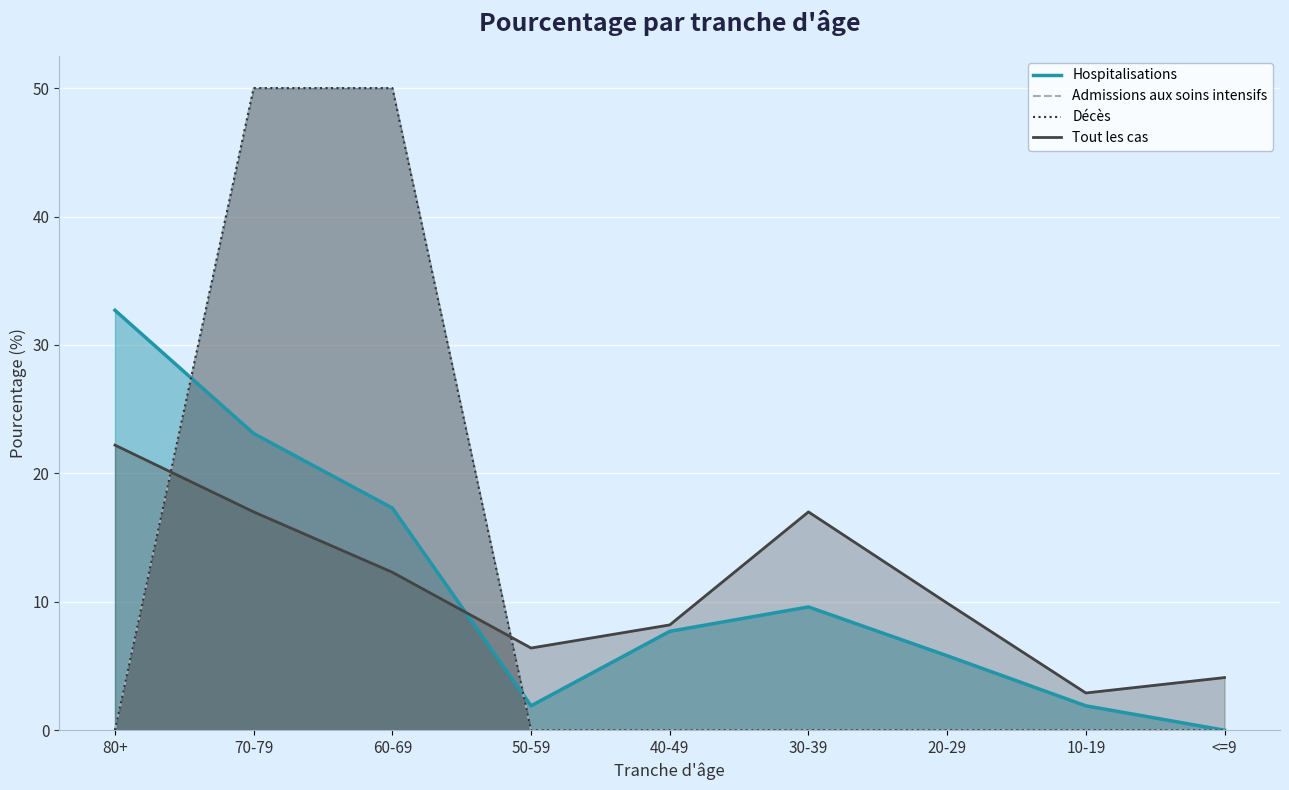

Where is Tout les cas nearest to the value 12?

60-69